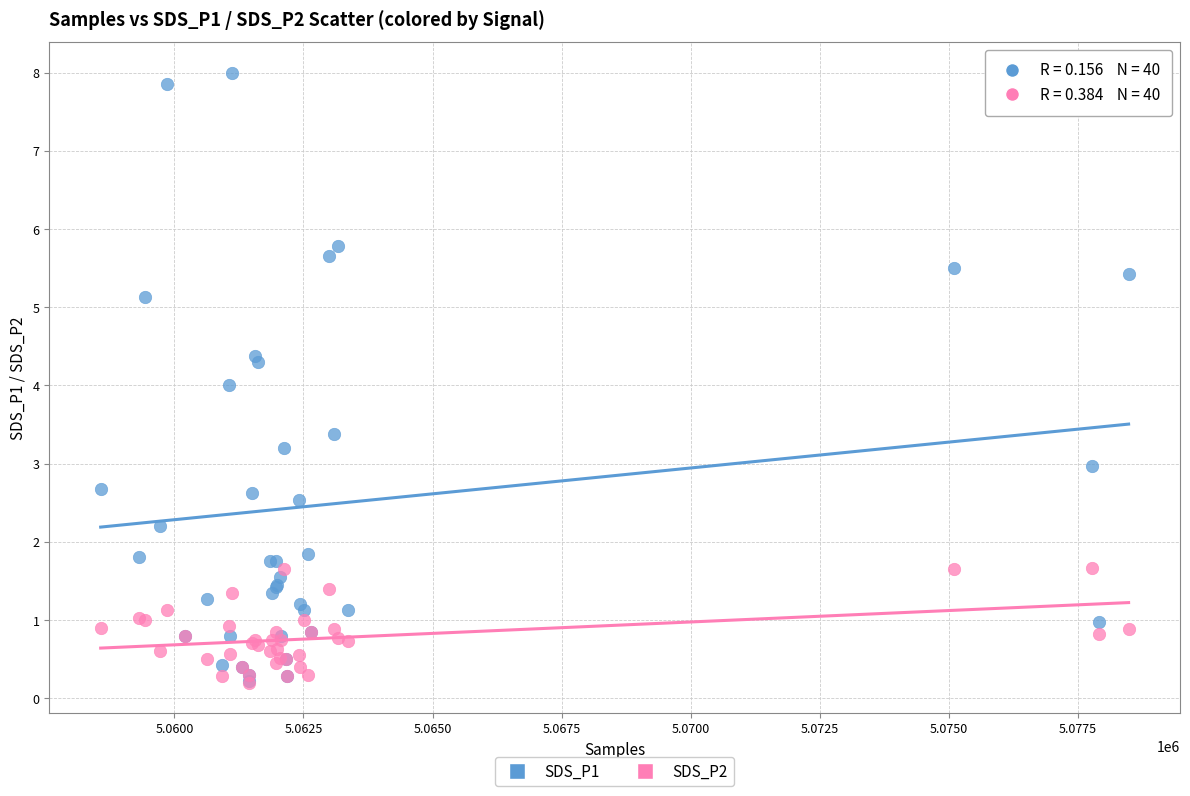

What are all the series names shown in the legend?

SDS_P1, SDS_P2